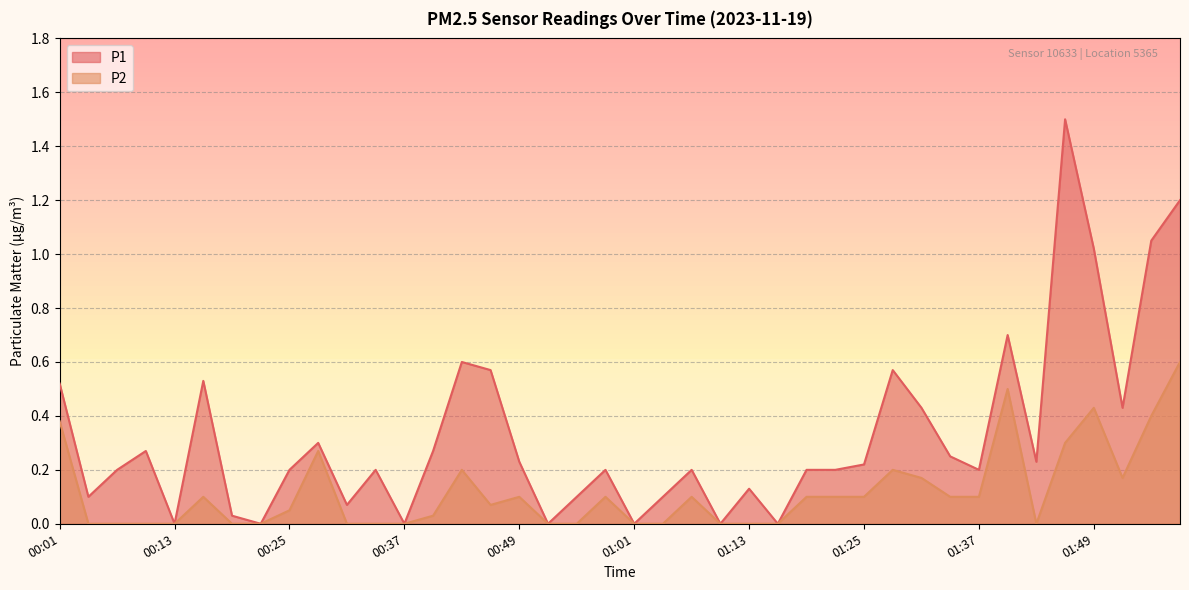

What is the total value across all series at 01:28?

0.8